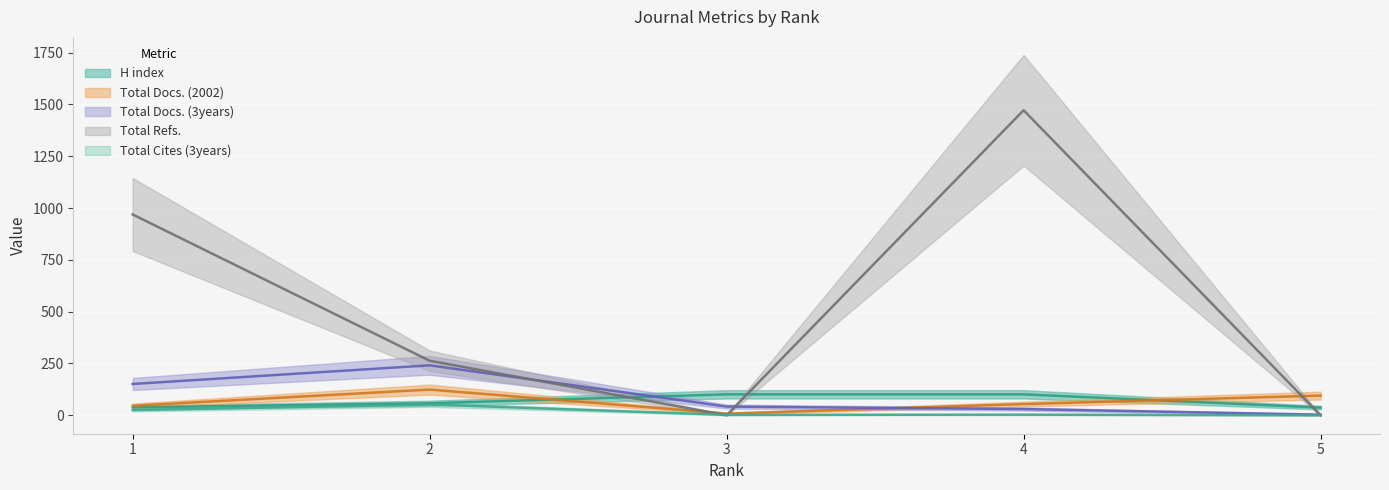

Which category has the highest value in the H index series?

3